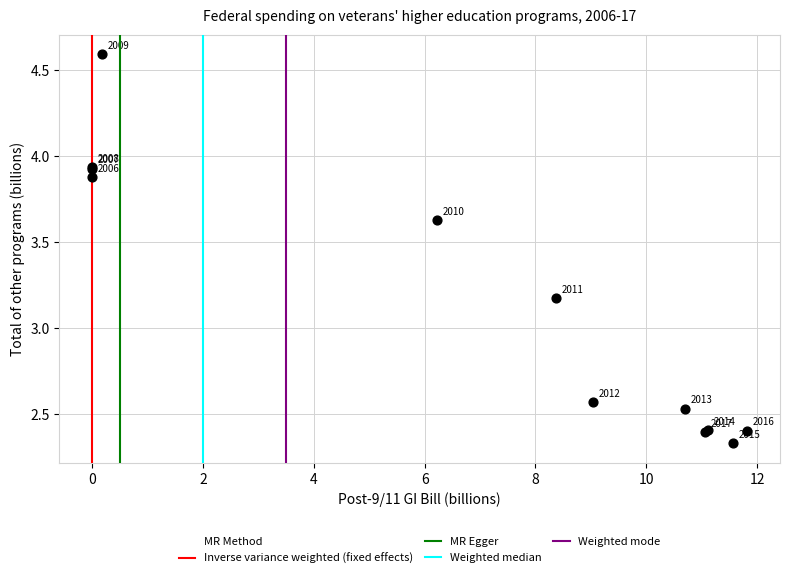

What Y value in the scatter plot is closest to 3?

3.2